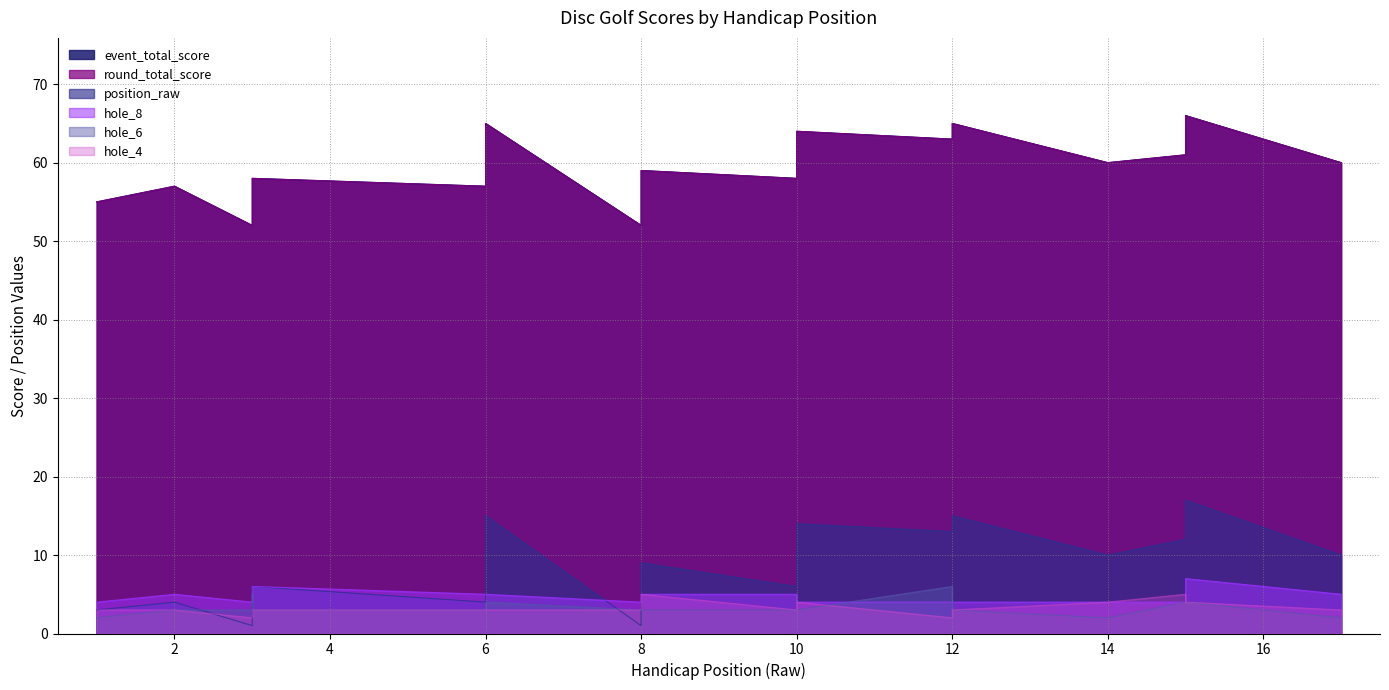

What is the approximate value of hole_6 at 15?

4